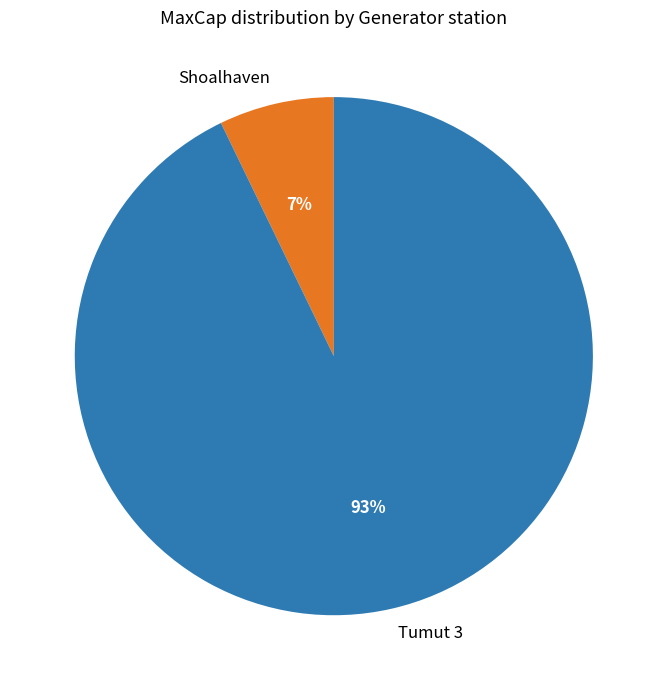

Rank the categories by value from highest to lowest.

Tumut 3, Shoalhaven